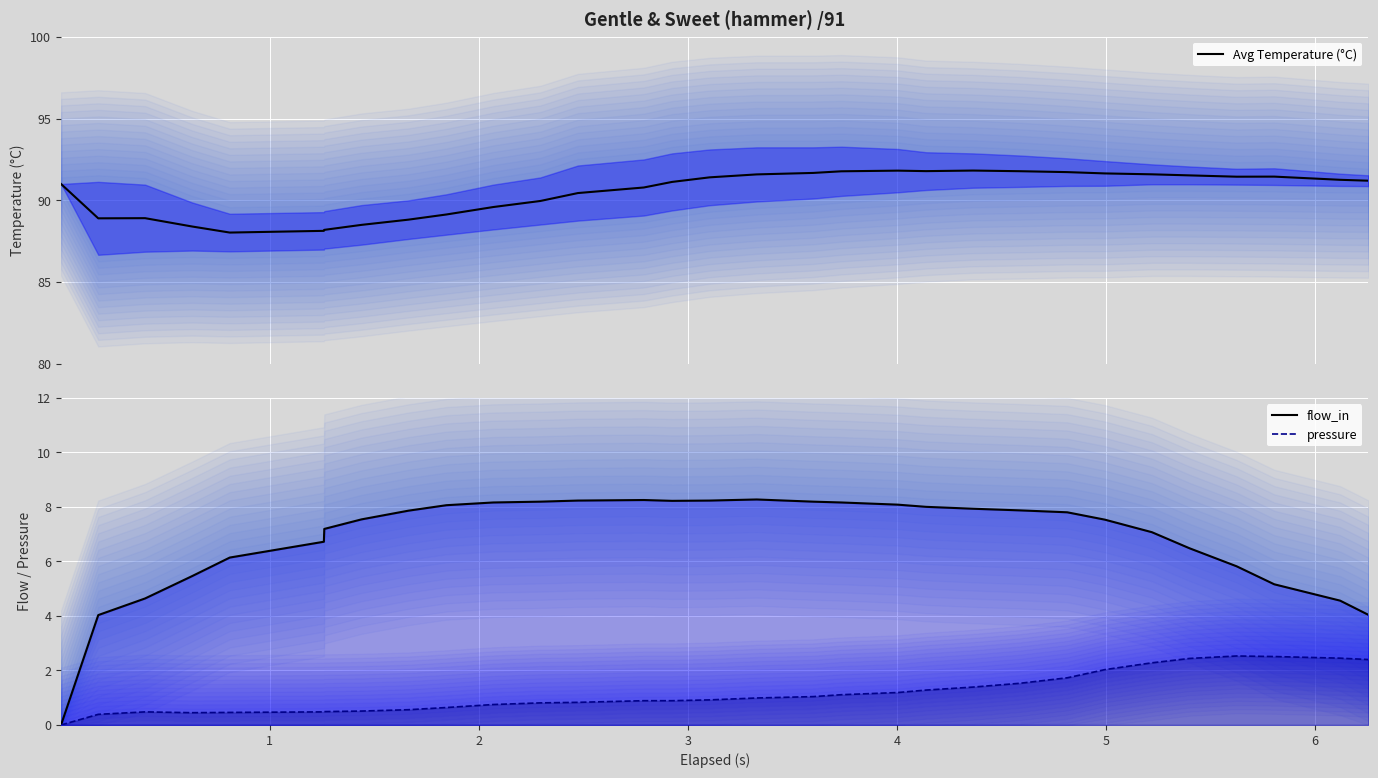

True or false: Avg Temperature (°C) and pressure cross at least once.

False